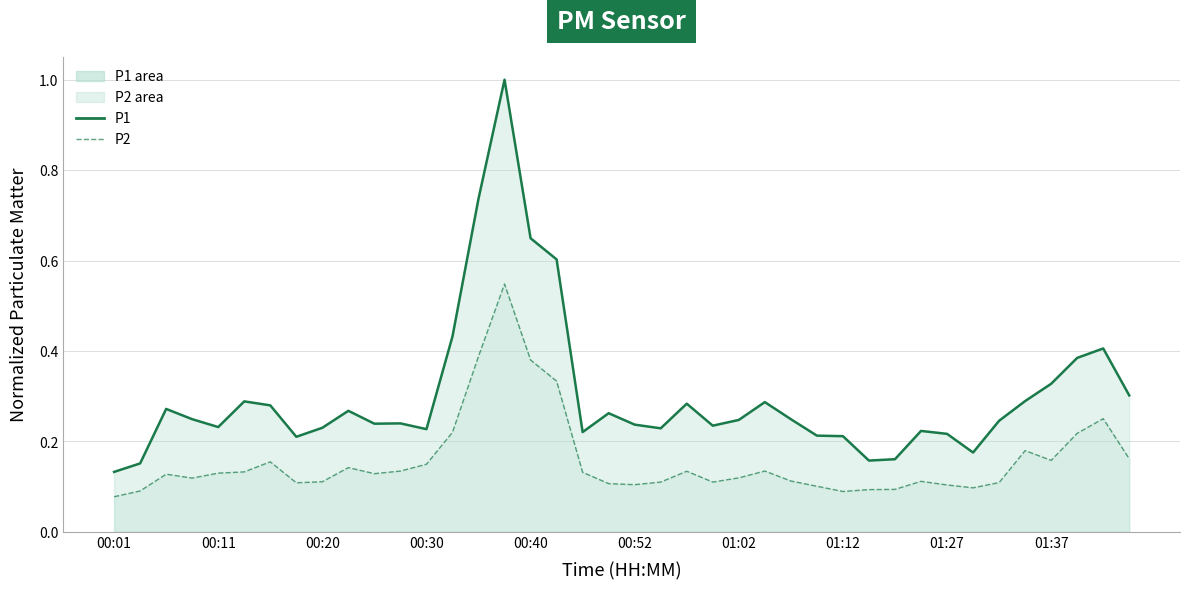

What are all the series names shown in the legend?

P1 (line), P2 (line)